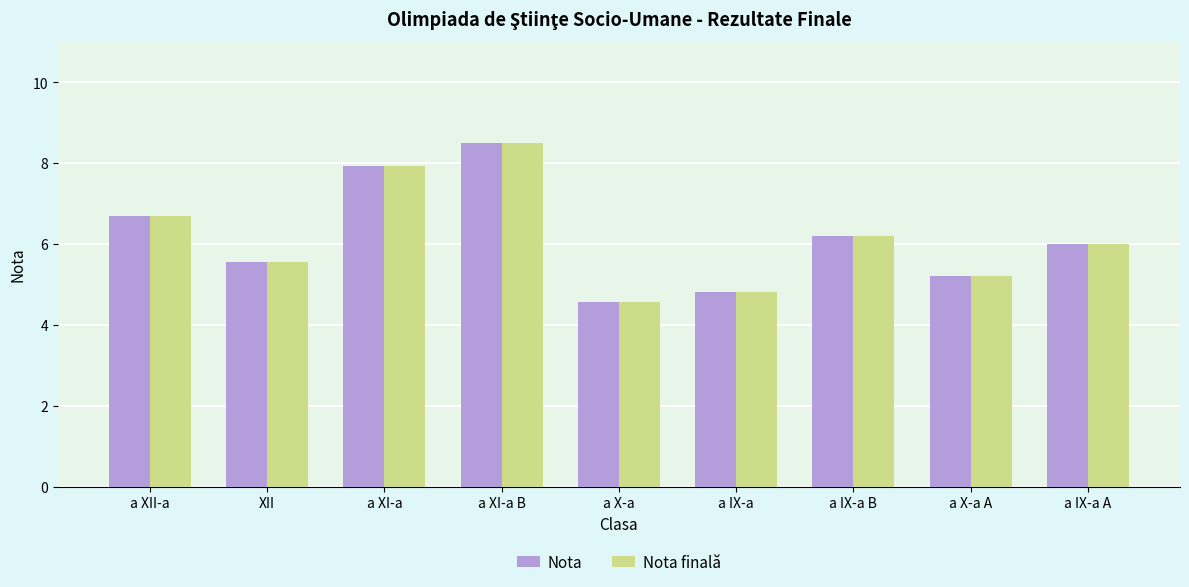

What is the total value across all series at a X-a?

9.1